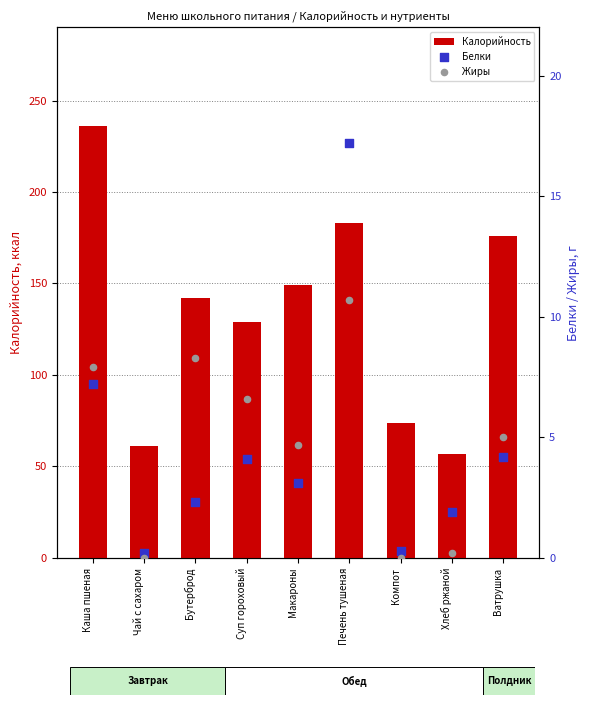

At how many categories does at least one series exceed 36?

9